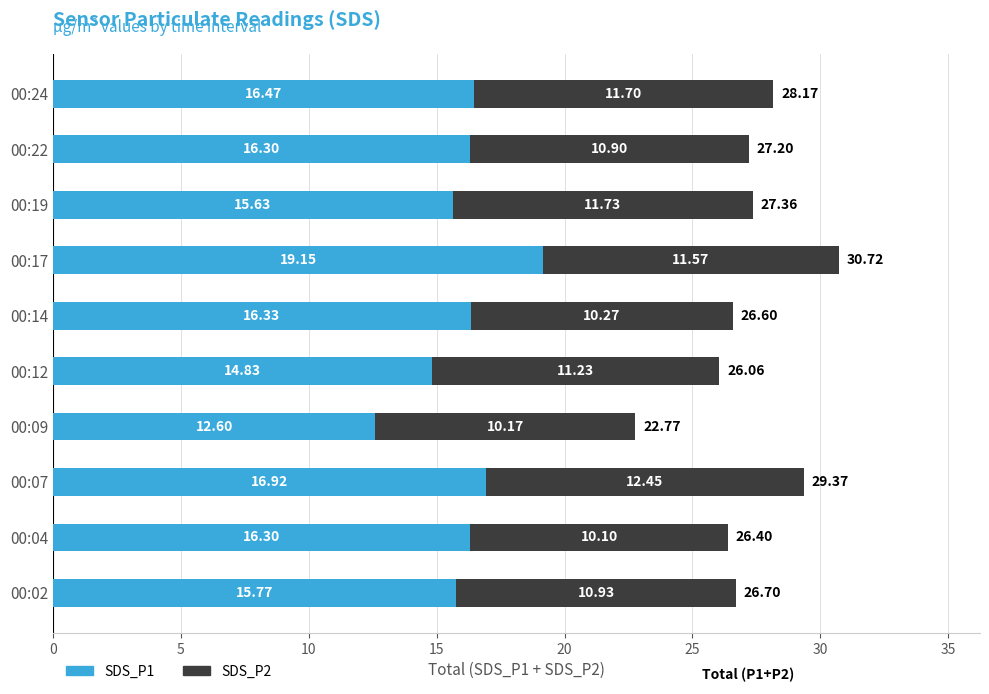

Count the number of categories in the chart.

10